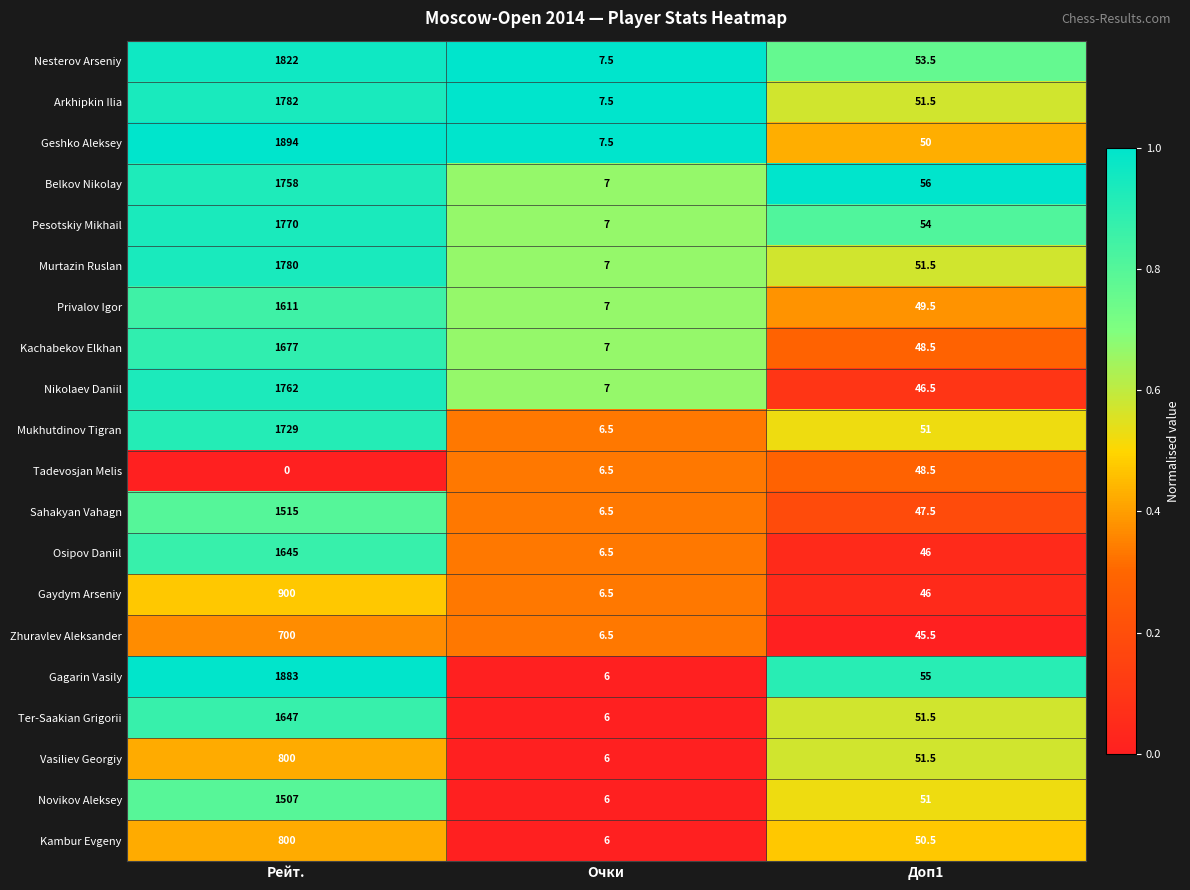

What is the difference between the highest and lowest values at Рейт.?

1894.0